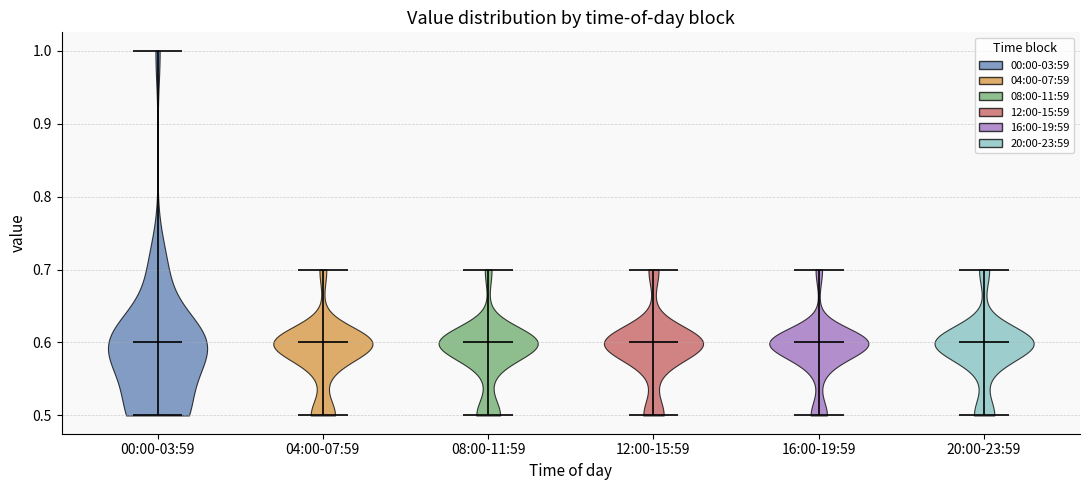

Reading left to right, read every violin against the y-axis: where its median line is, and the lowest and highest points it reaches. The values are not printed on the chart, so give them approximately, as read against the axis.

00:00-03:59: median line 0.6, lowest point 0.5, highest point 1.0
04:00-07:59: median line 0.6, lowest point 0.5, highest point 0.7
08:00-11:59: median line 0.6, lowest point 0.5, highest point 0.7
12:00-15:59: median line 0.6, lowest point 0.5, highest point 0.7
16:00-19:59: median line 0.6, lowest point 0.5, highest point 0.7
20:00-23:59: median line 0.6, lowest point 0.5, highest point 0.7